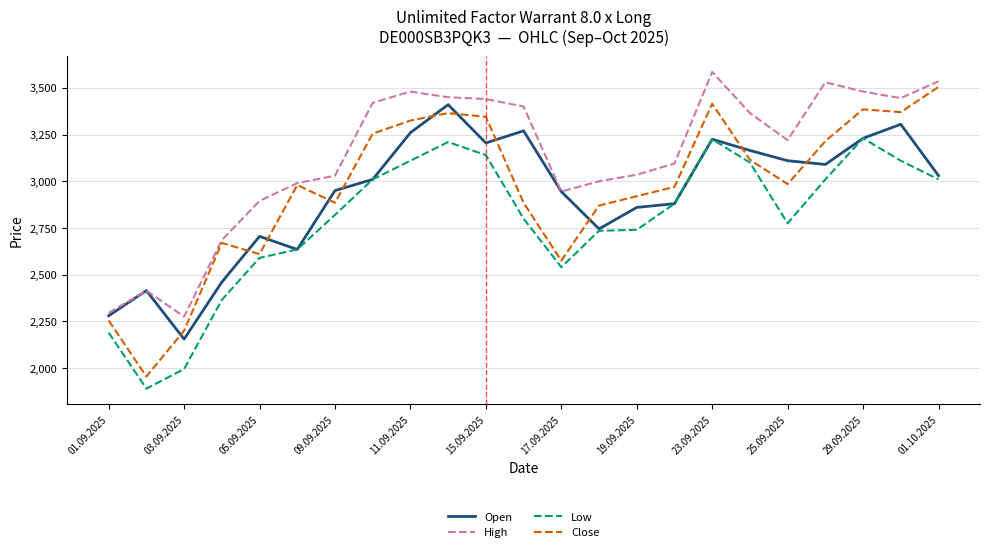

Which series ends up on top after the final intersection of Close and Open?

Close